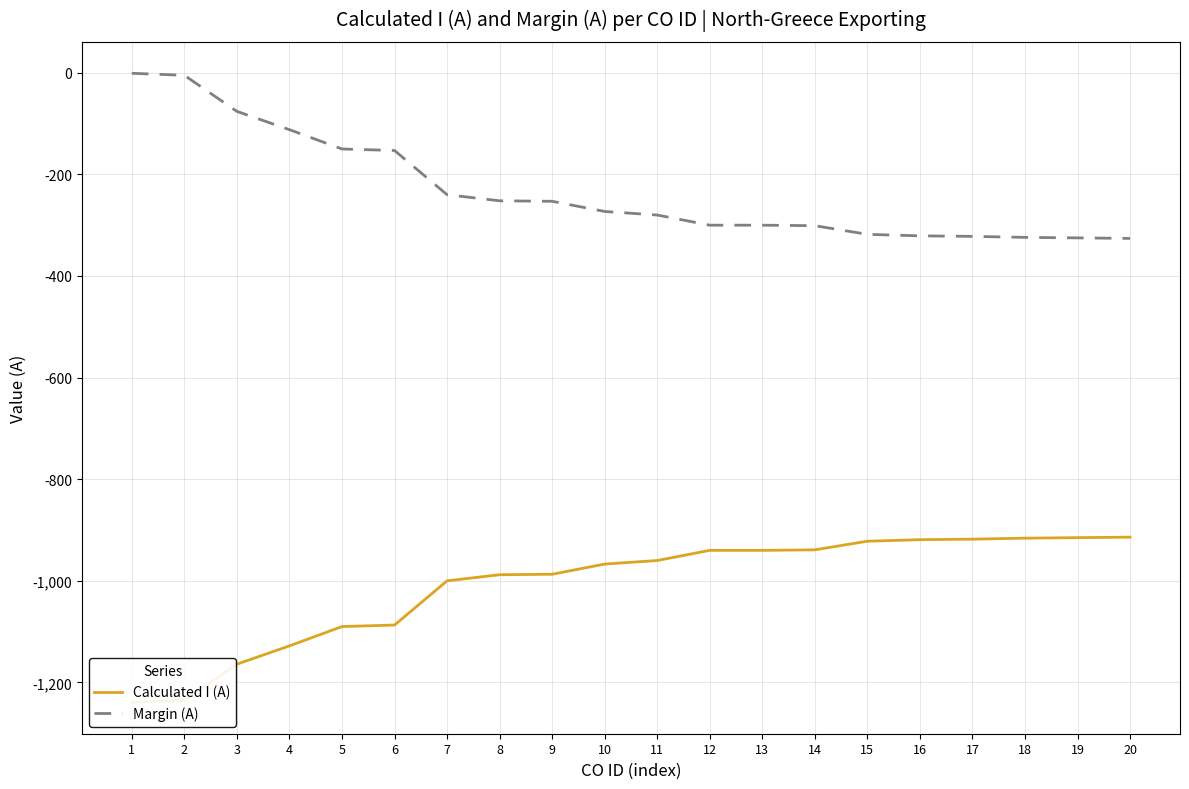

True or false: Margin (A) has a value of -486 at 17.

False